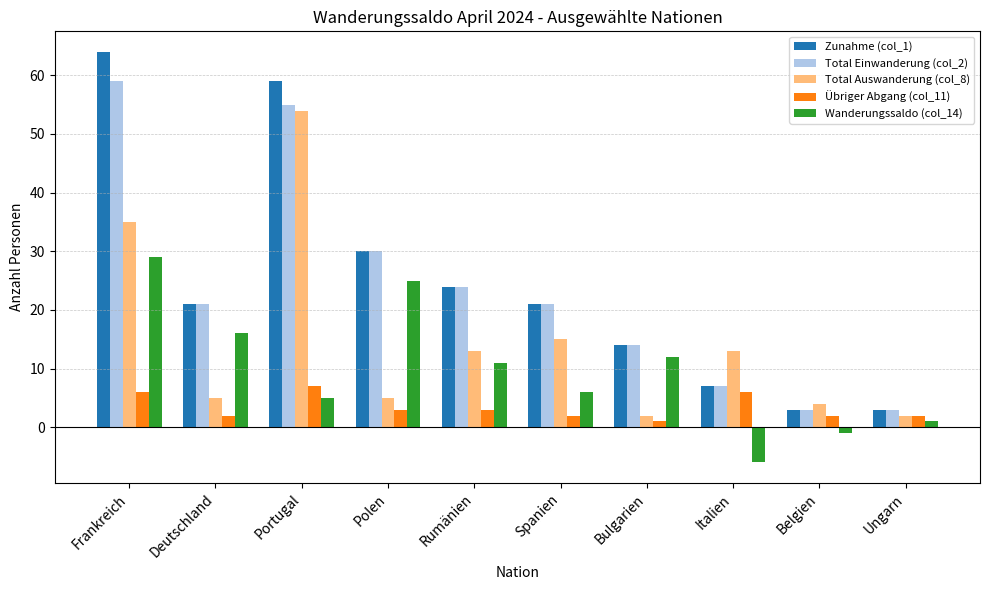

Count the number of categories in the chart.

10